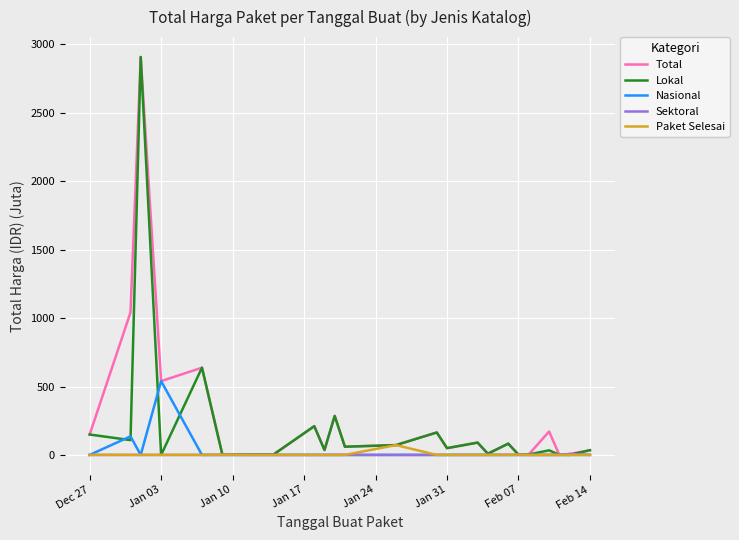

What is the maximum value shown in the chart?

2908.2